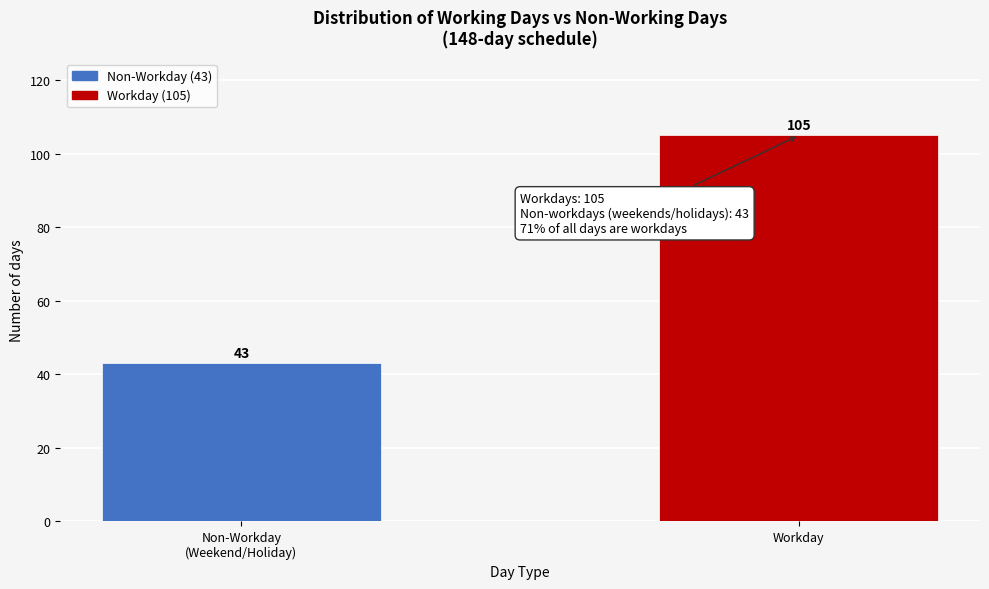

Reading left to right, what are all the values shown in this chart?

43	105